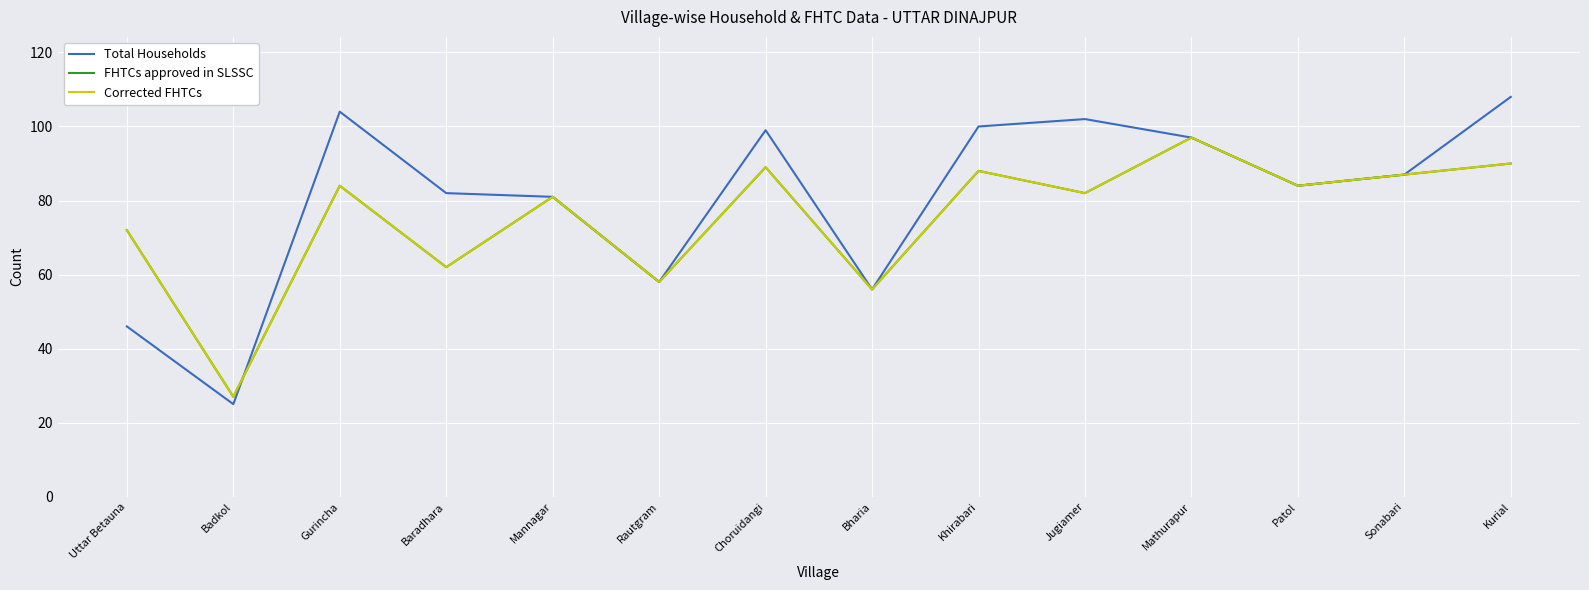

The value of Total Households at Bharia is 17. True or false?

False